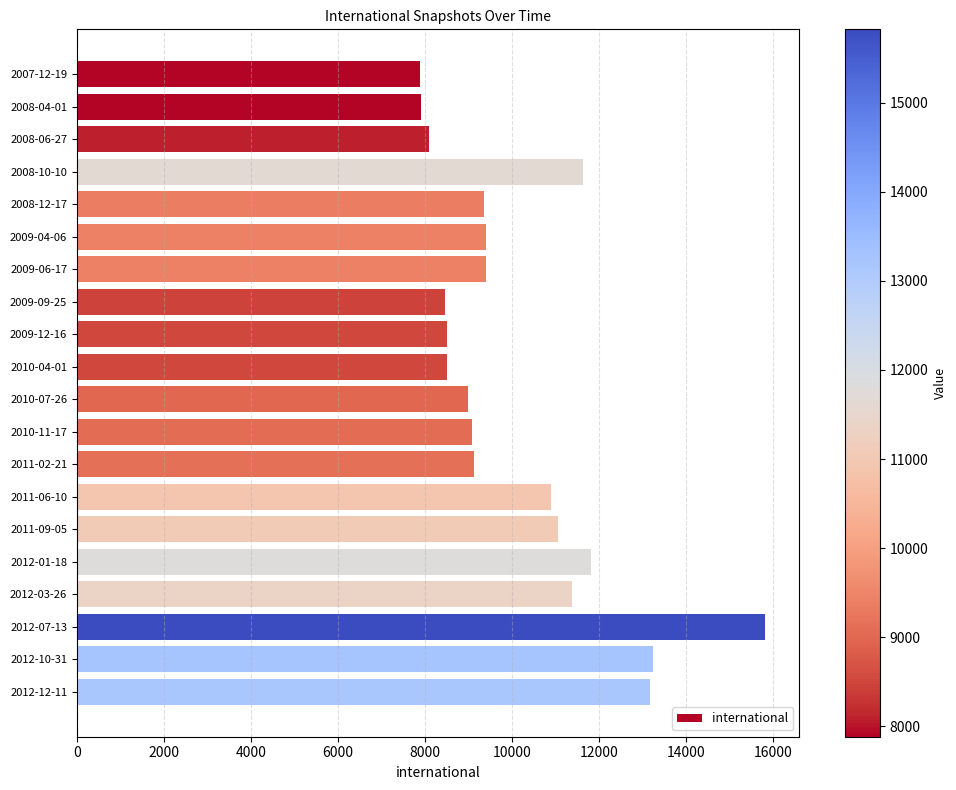

What is the difference between the maximum and minimum values?

7937